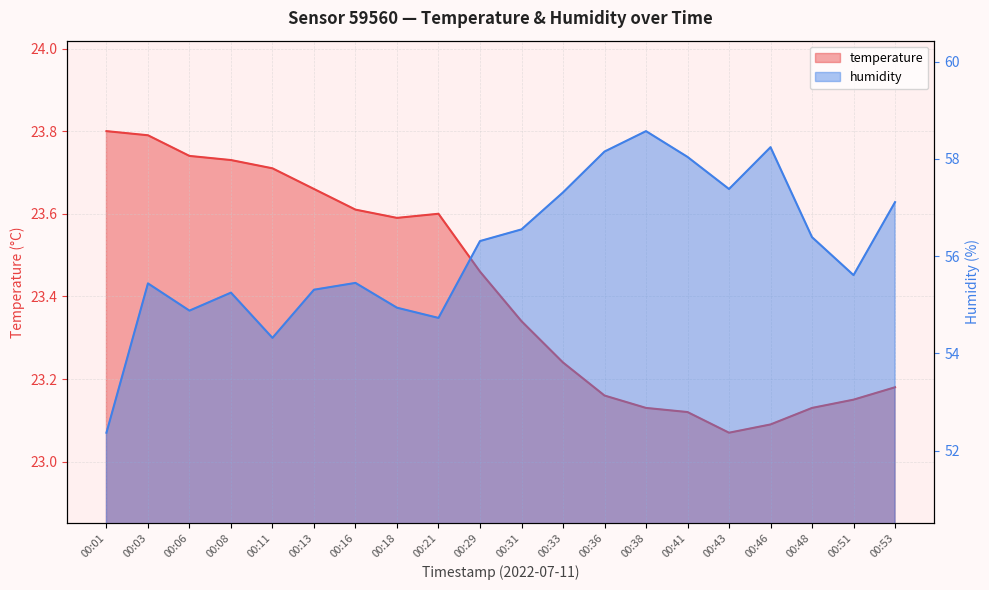

The value of humidity at 00:13 is 55.3. True or false?

True